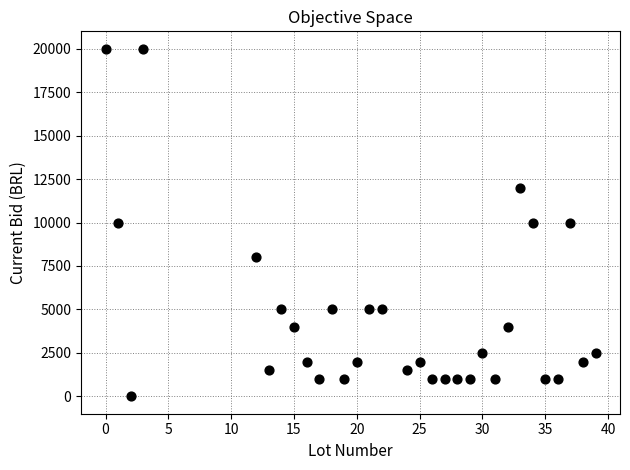

What is the range of Y values (max minus min)?

19998.5